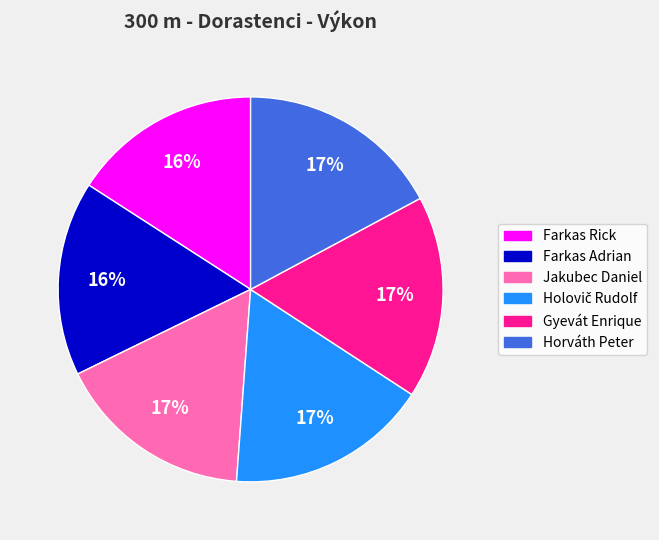

What percentage is the Gyevát Enrique slice, to the nearest percent?

17%